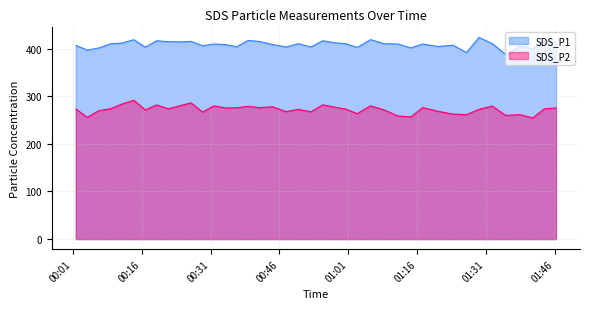

What is the smallest value displayed?

254.5